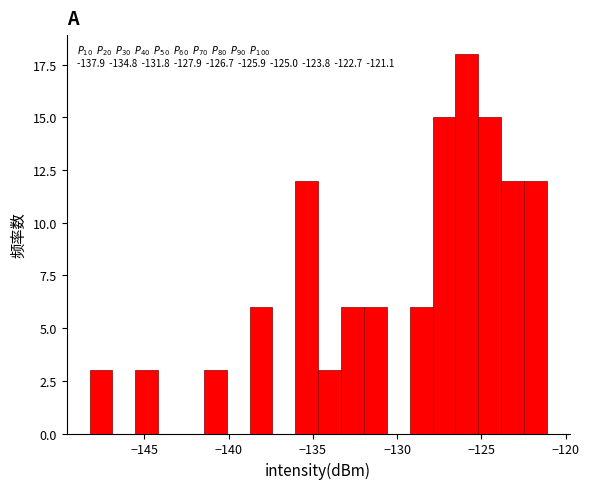

Read against the x-axis, roughly where is the centre of the tallest bar?

-126.0